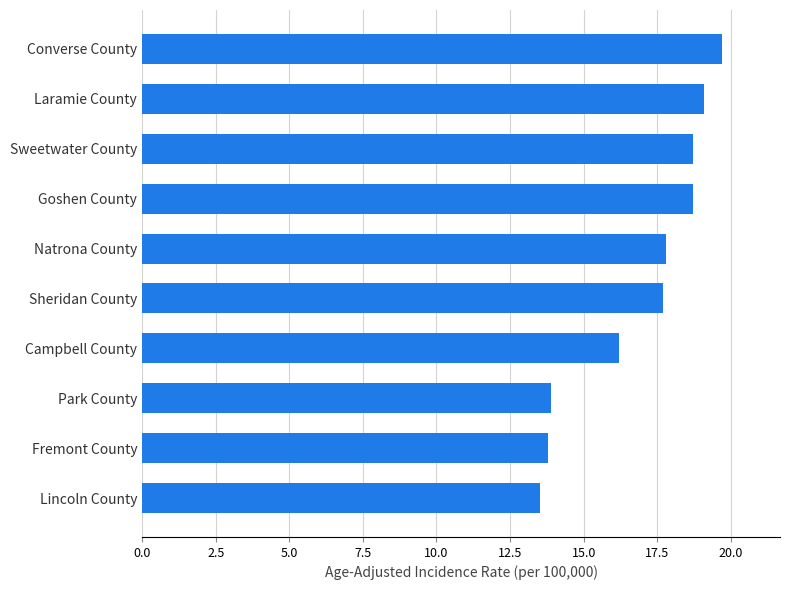

Count the number of values greater than 17.

6